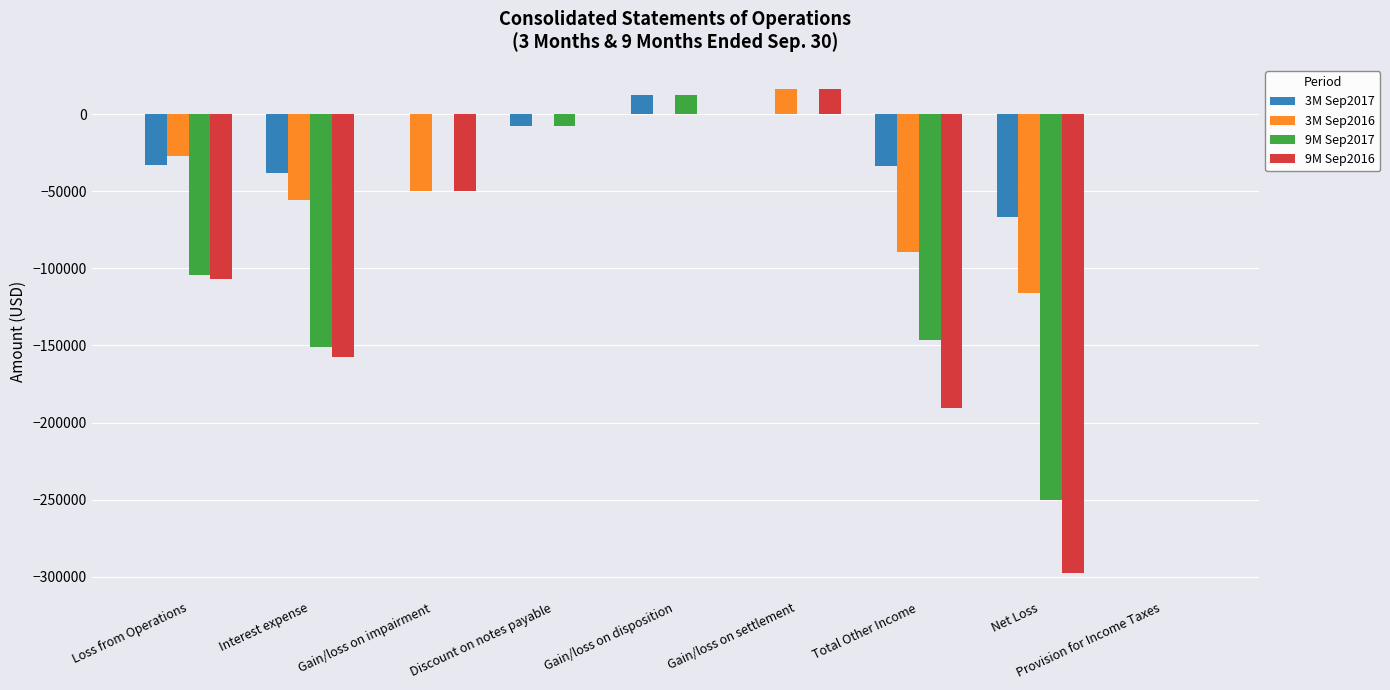

How many values in the 9M Sep2016 series exceed -50000?

4